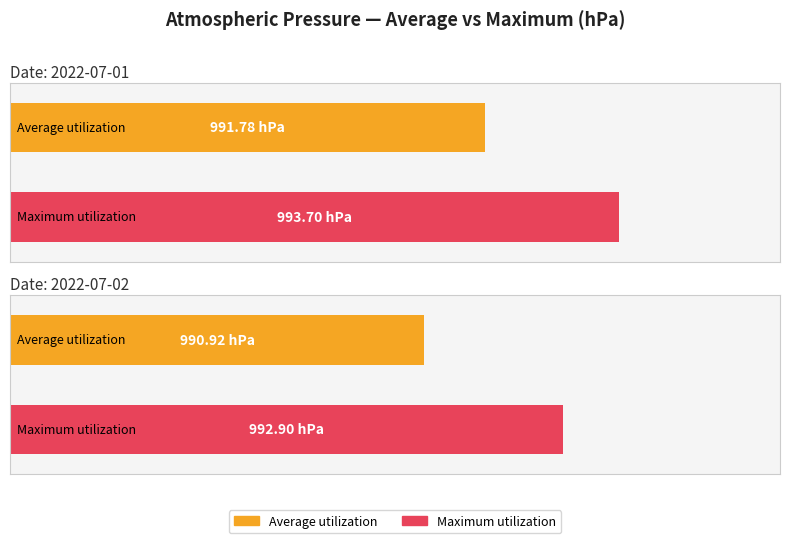

Which has a higher value, 2022-07-02 or 2022-07-01?

2022-07-01